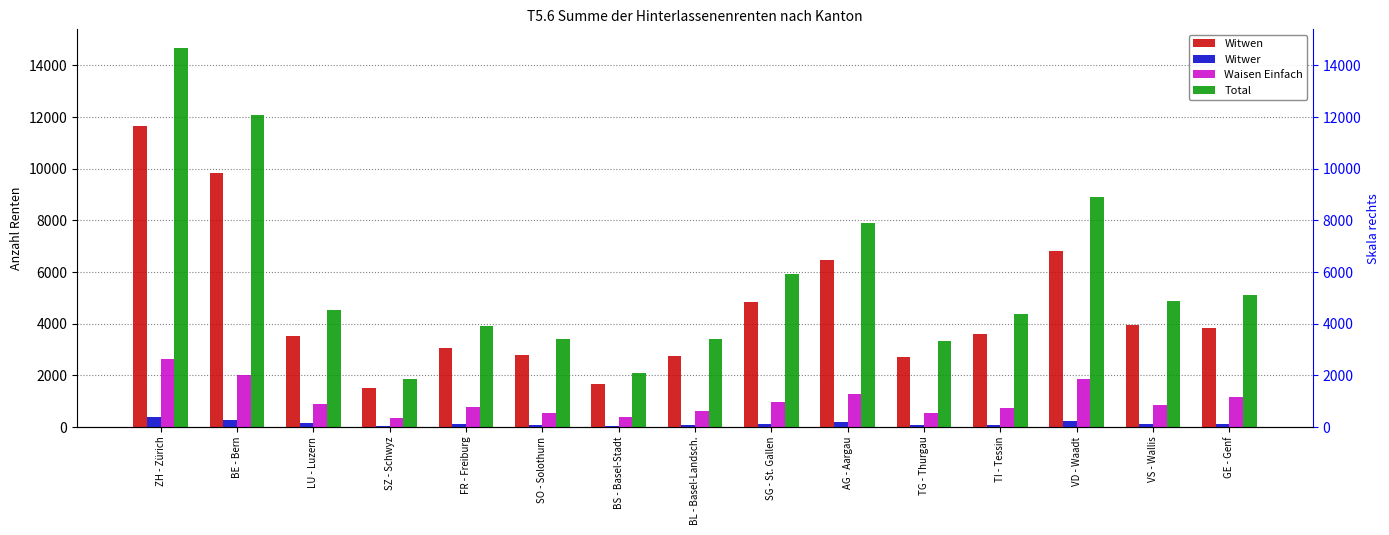

The value of Waisen Einfach at VS - Wallis is 827. True or false?

True